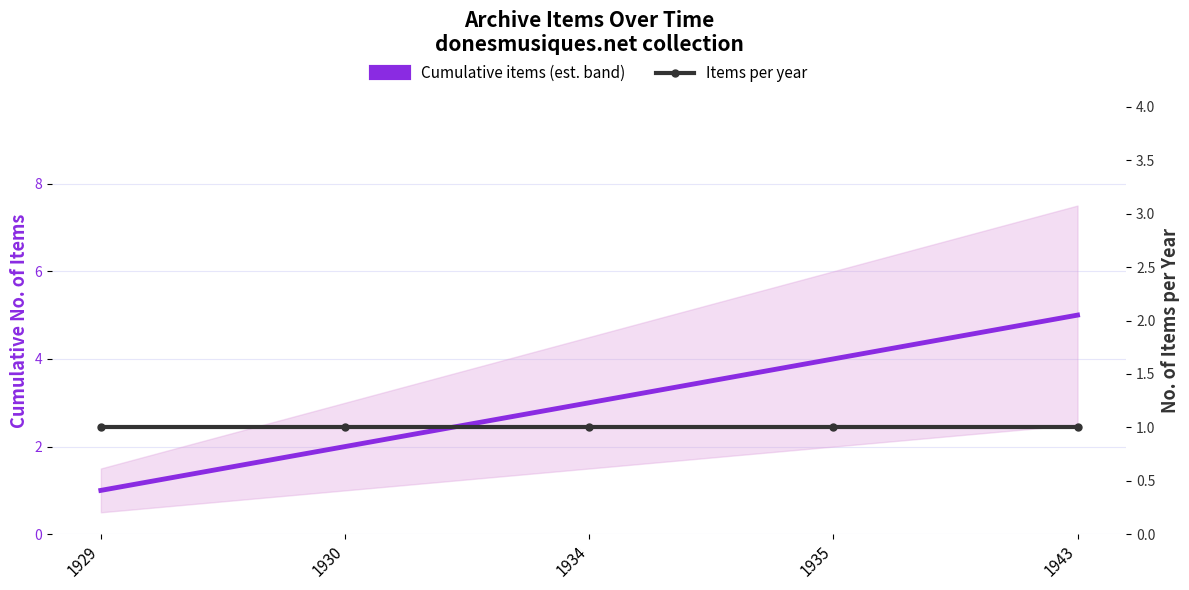

What are all the series names shown in the legend?

Cumulative items (est. band), Items per year